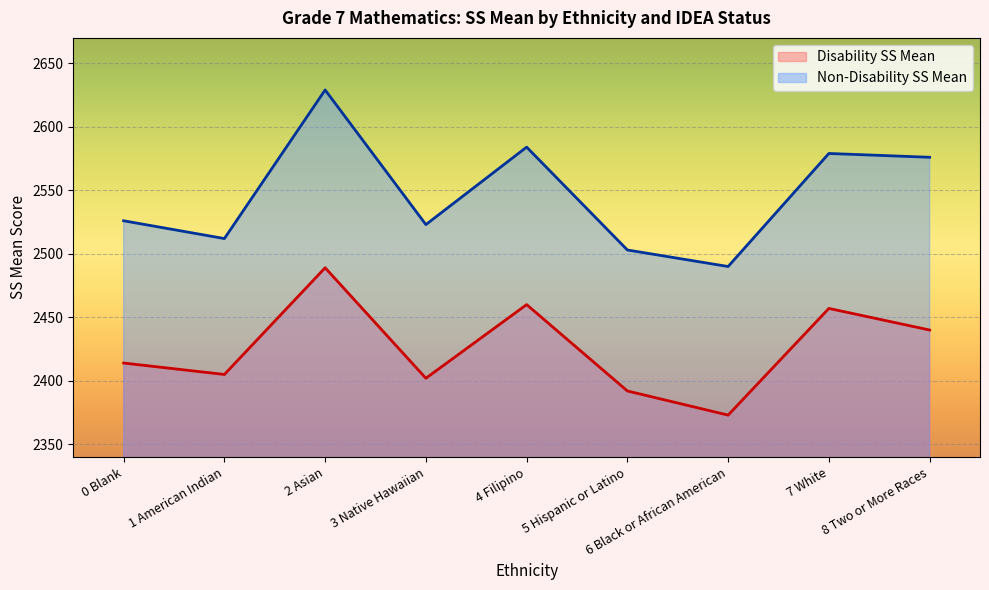

What is the difference between the maximum and minimum values in the Disability SS Mean series?

116